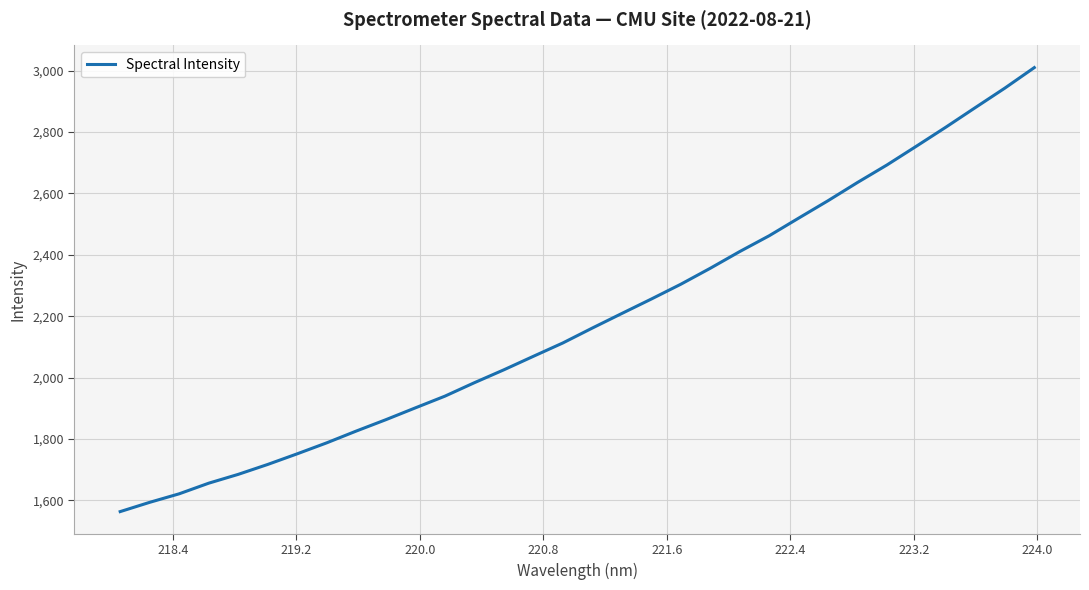

What is the average value?

2190.2